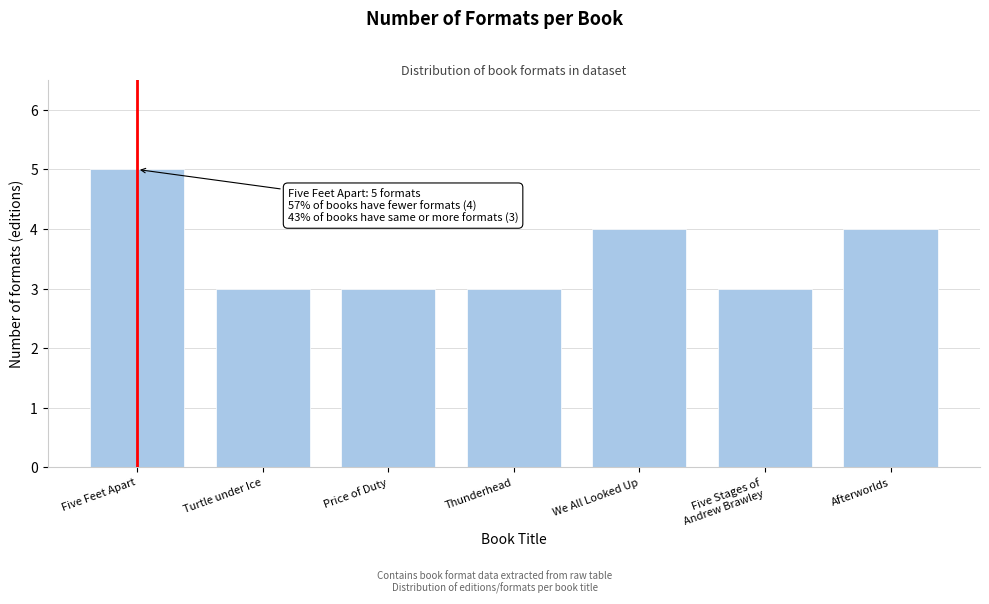

Reading left to right, transcribe all the data shown in this chart.

5	3	3	3	4	3	4